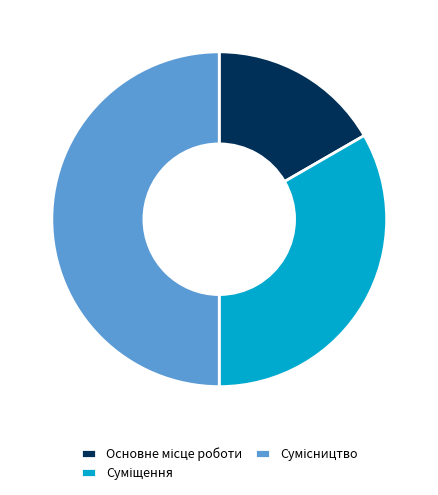

Rank the categories by value from highest to lowest.

Сумісництво, Суміщення, Основне місце роботи